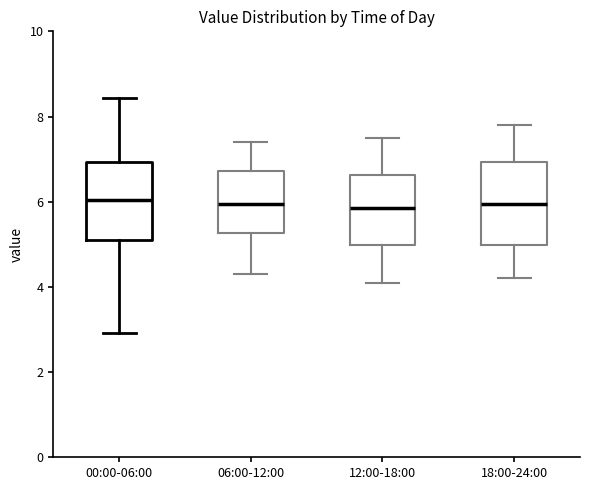

Reading left to right, transcribe this box plot: for each box, give where its median line is, the range the box spans, and where its two whiskers end, as read against the y-axis. The values are not printed on the chart, so give them approximately, as read against the axis.

00:00-06:00: median 6.0, box 5.0 to 7.0, whiskers 3.0 to 8.4
06:00-12:00: median 6.0, box 5.2 to 6.8, whiskers 4.4 to 7.4
12:00-18:00: median 5.8, box 5.0 to 6.6, whiskers 4.2 to 7.6
18:00-24:00: median 6.0, box 5.0 to 7.0, whiskers 4.2 to 7.8